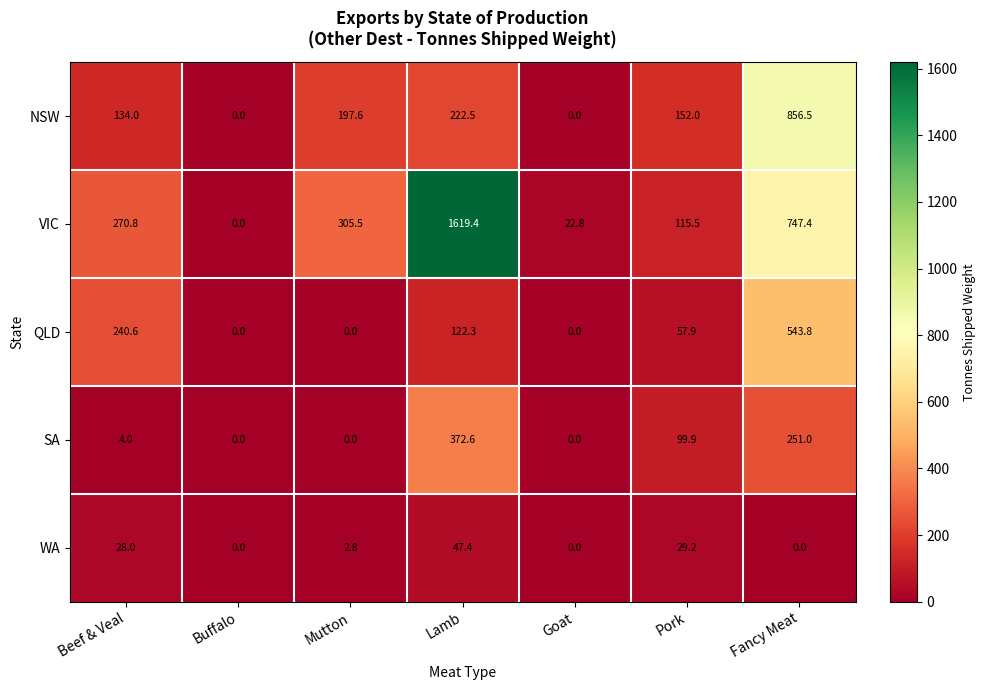

Is it true that SA equals 61.2 at Fancy Meat?

False